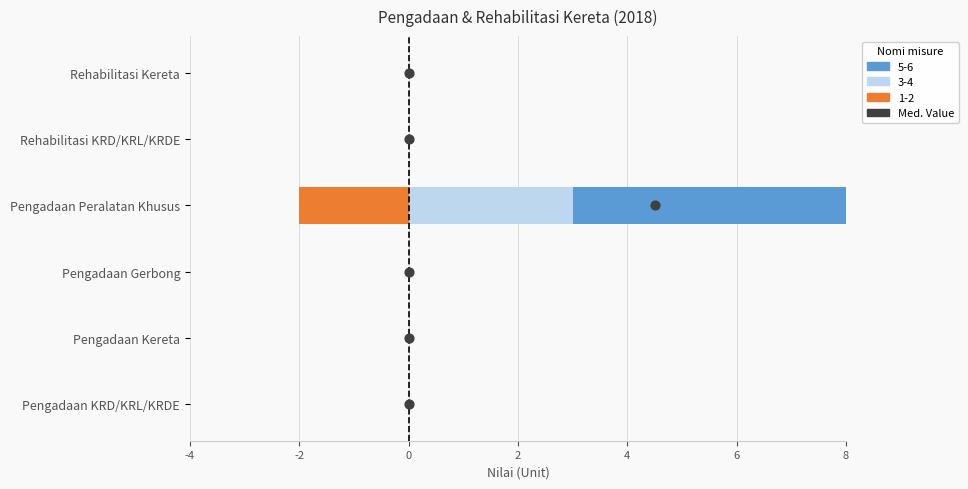

What are all the series names shown in the legend?

5-6, 3-4, 1-2